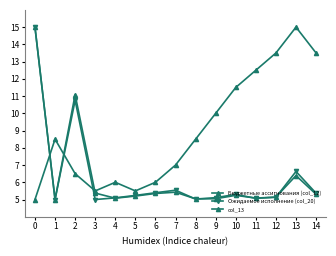

How many series are shown in this chart?

3